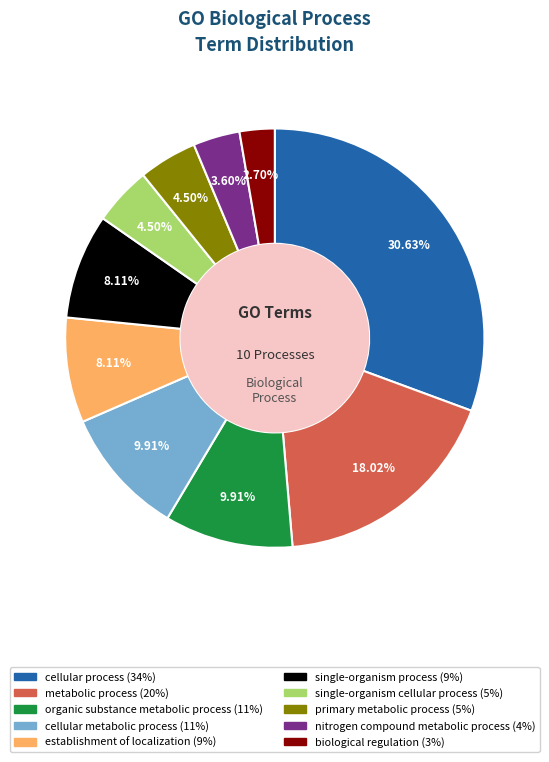

How many segments does this pie chart have?

10